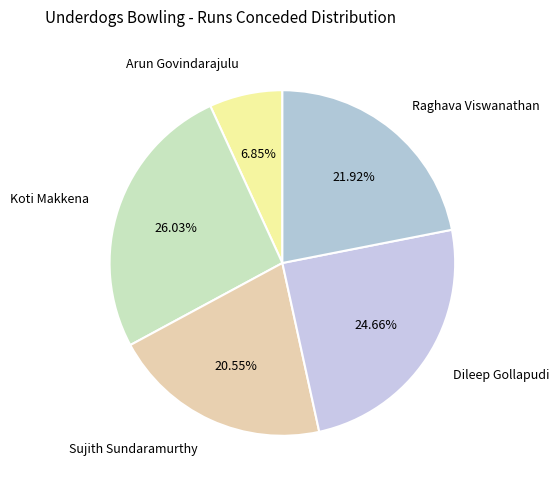

What percentage is the Sujith Sundaramurthy slice, to the nearest percent?

21%